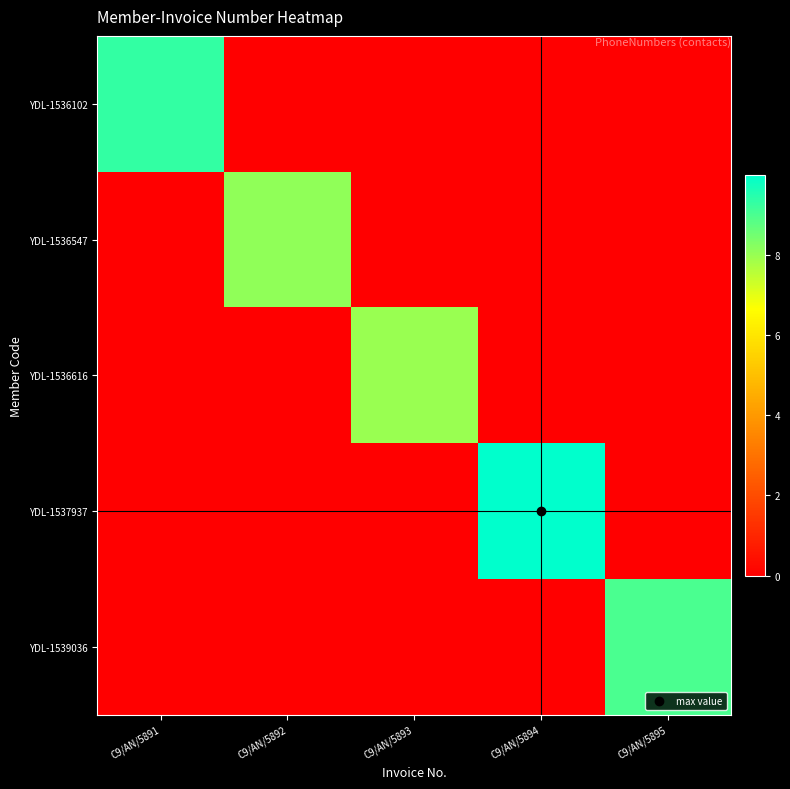

Reading left to right, transcribe all the data shown in this chart.

YDL-1536102: C9/AN/5891=9324543309	C9/AN/5892=0	C9/AN/5893=0	C9/AN/5894=0	C9/AN/5895=0
YDL-1536547: C9/AN/5891=0	C9/AN/5892=8080834175	C9/AN/5893=0	C9/AN/5894=0	C9/AN/5895=0
YDL-1536616: C9/AN/5891=0	C9/AN/5892=0	C9/AN/5893=7977172459	C9/AN/5894=0	C9/AN/5895=0
YDL-1537937: C9/AN/5891=0	C9/AN/5892=0	C9/AN/5893=0	C9/AN/5894=9990122650	C9/AN/5895=0
YDL-1539036: C9/AN/5891=0	C9/AN/5892=0	C9/AN/5893=0	C9/AN/5894=0	C9/AN/5895=9004061776